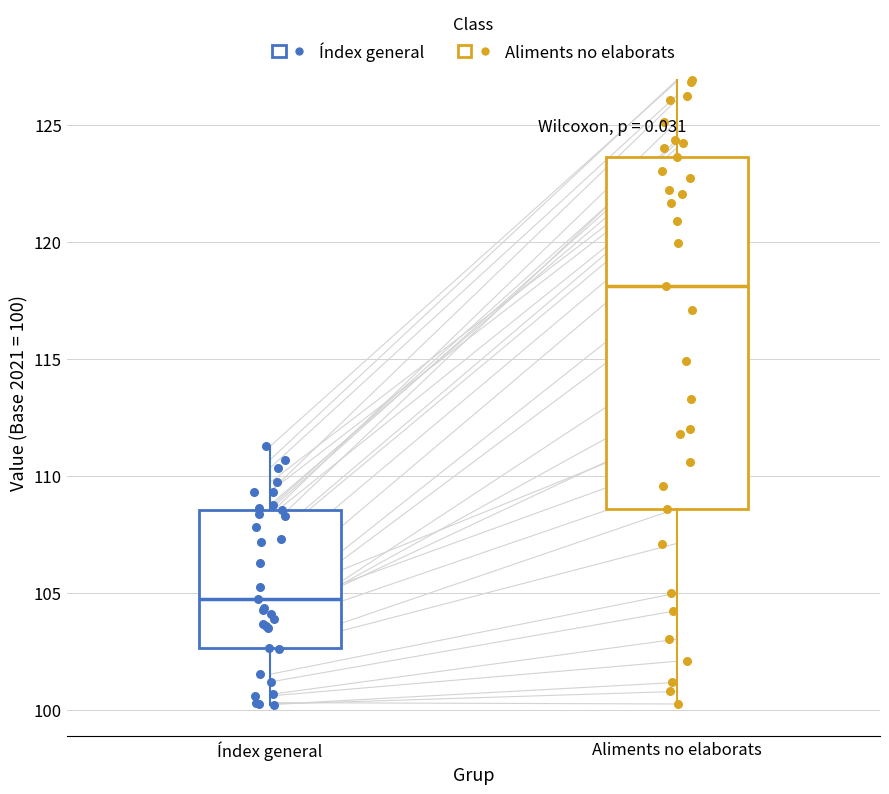

Which box's median line is the lowest?

Índex general